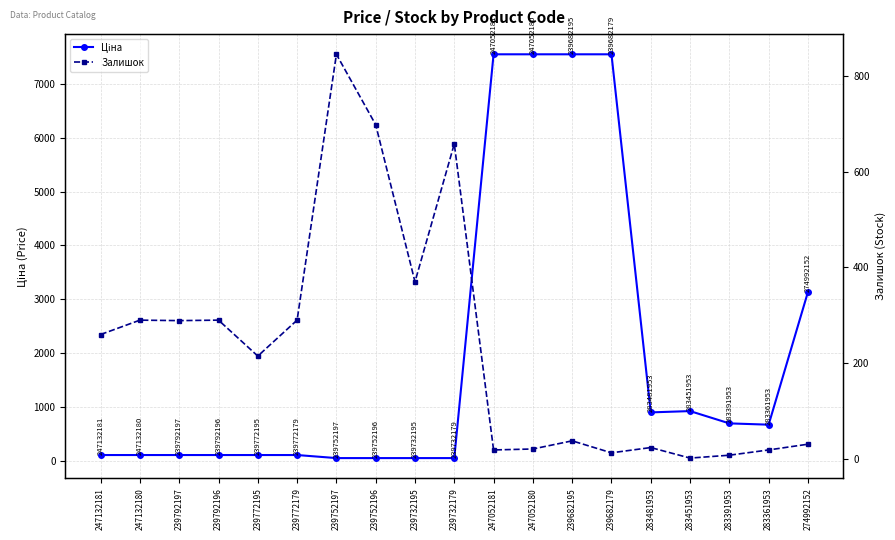

What is the total value across all series at 283481953?

928.3